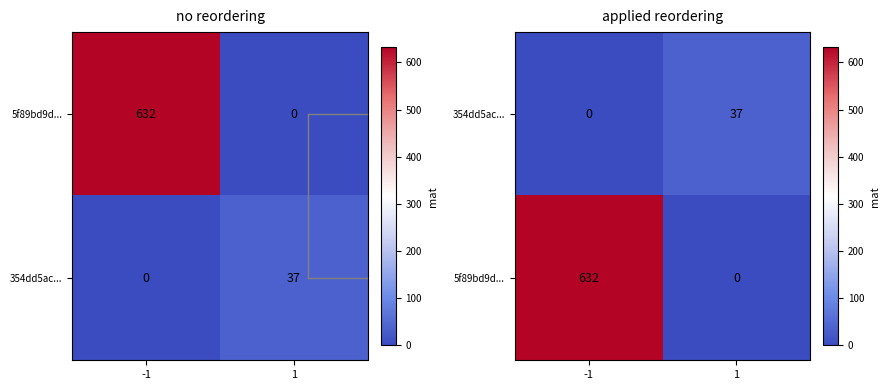

Is it true that 5f89bd9d... equals 1069 at -1?

False